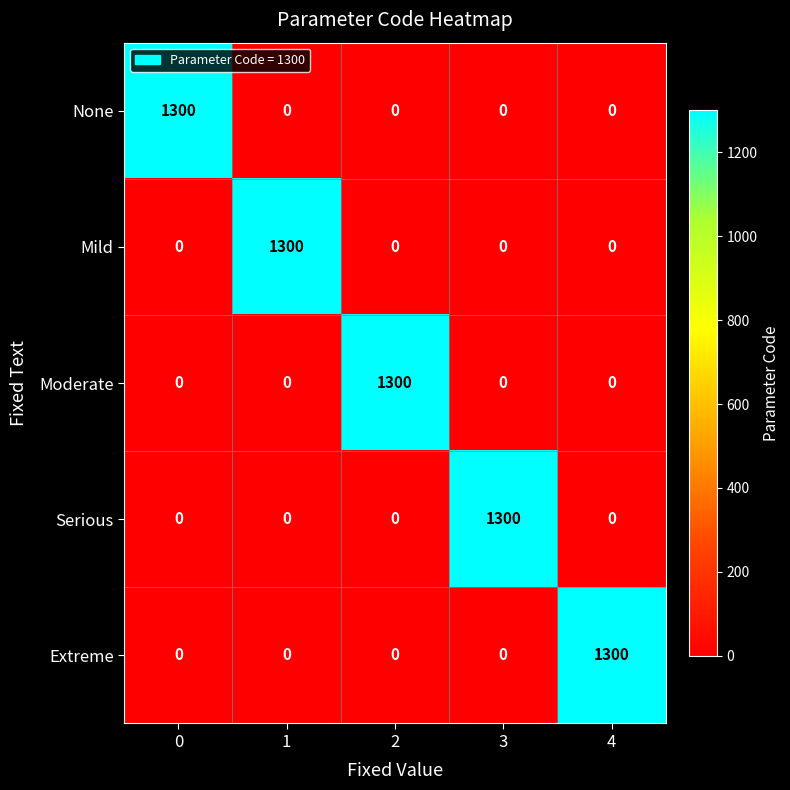

Reading right to left, what are all the values shown in this chart?

None: 4=0	3=0	2=0	1=0	0=1300
Mild: 4=0	3=0	2=0	1=1300	0=0
Moderate: 4=0	3=0	2=1300	1=0	0=0
Serious: 4=0	3=1300	2=0	1=0	0=0
Extreme: 4=1300	3=0	2=0	1=0	0=0